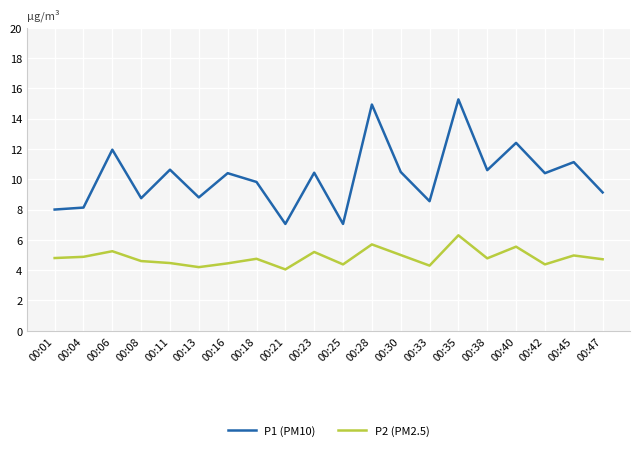

True or false: P1 (PM10) and P2 (PM2.5) intersect in this chart.

False